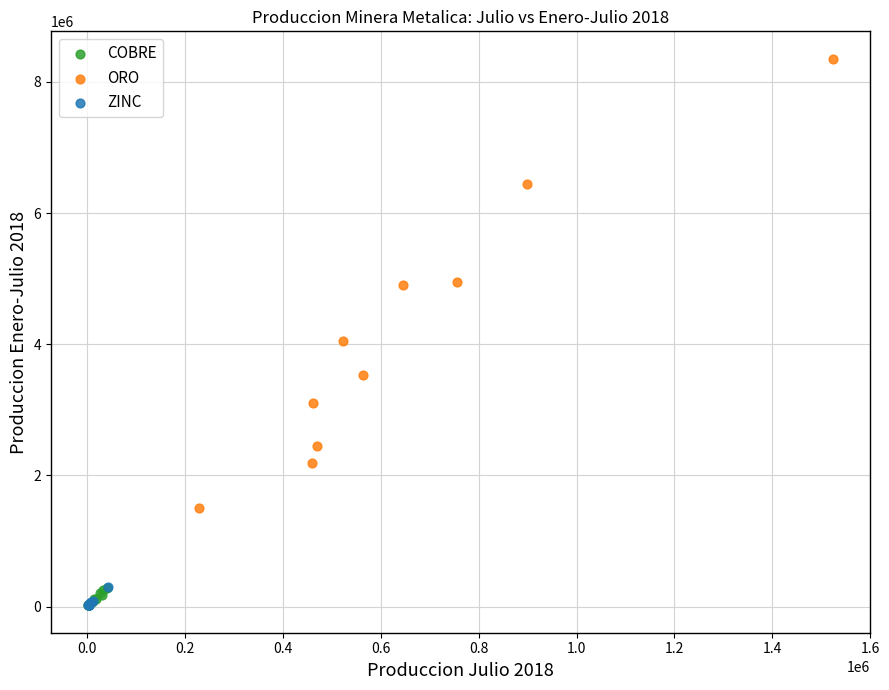

Which series has the largest Y range (max minus min)?

ORO